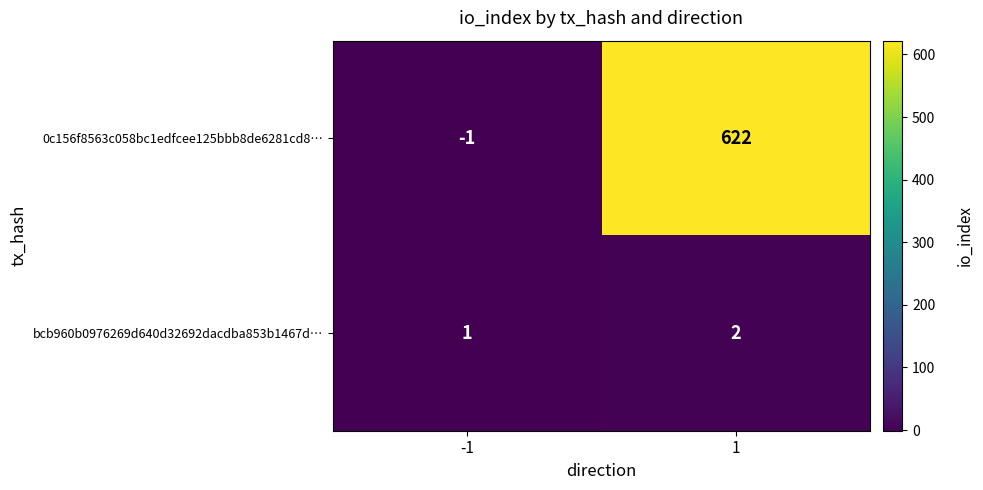

True or false: 0c156f8563c058bc1edfcee125bbb8de6281cd8… has a value of 622 at 1.

True